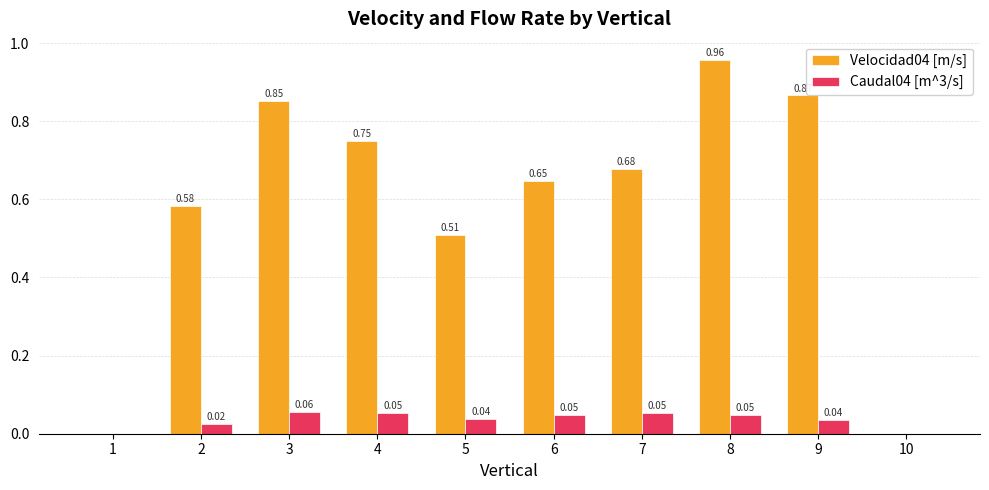

Is it true that Velocidad04 [m/s] equals 0.4 at 2?

False